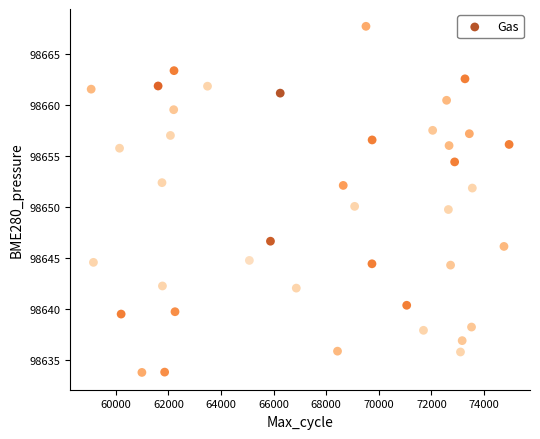

What is the range of Y values (max minus min)?

33.9